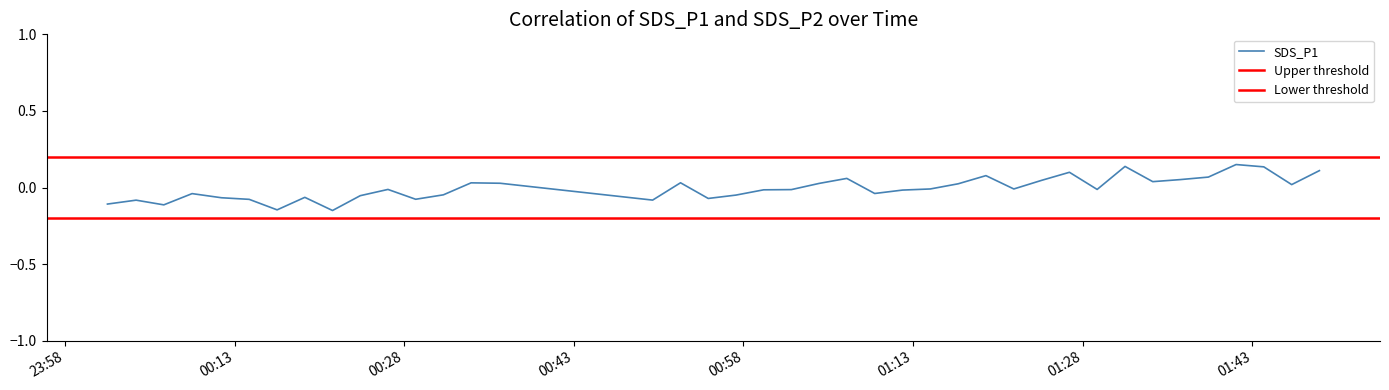

How many lines are shown in the chart?

1